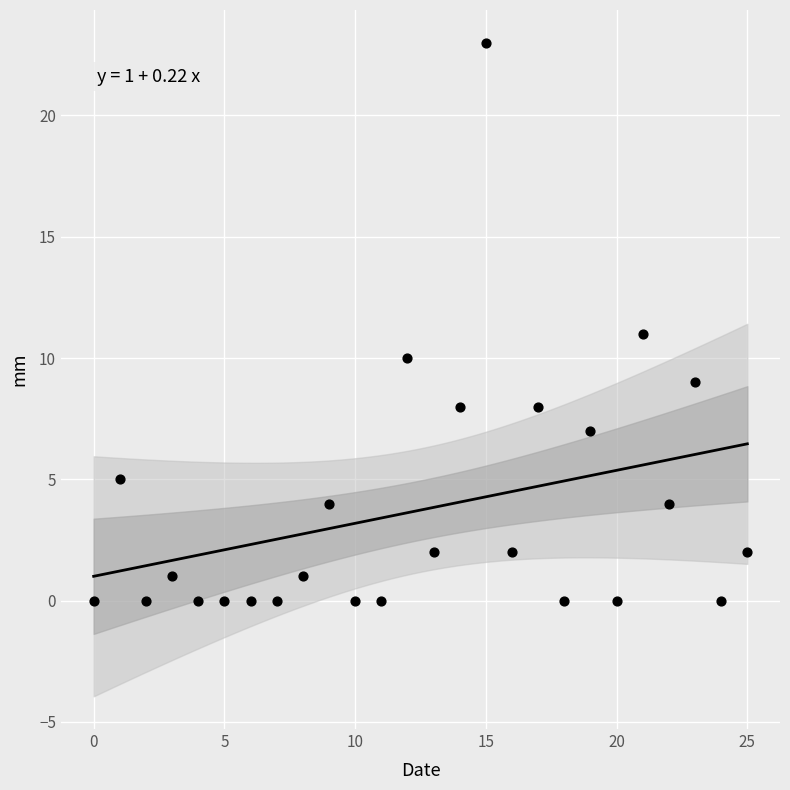

What is the range of Y values (max minus min)?

23